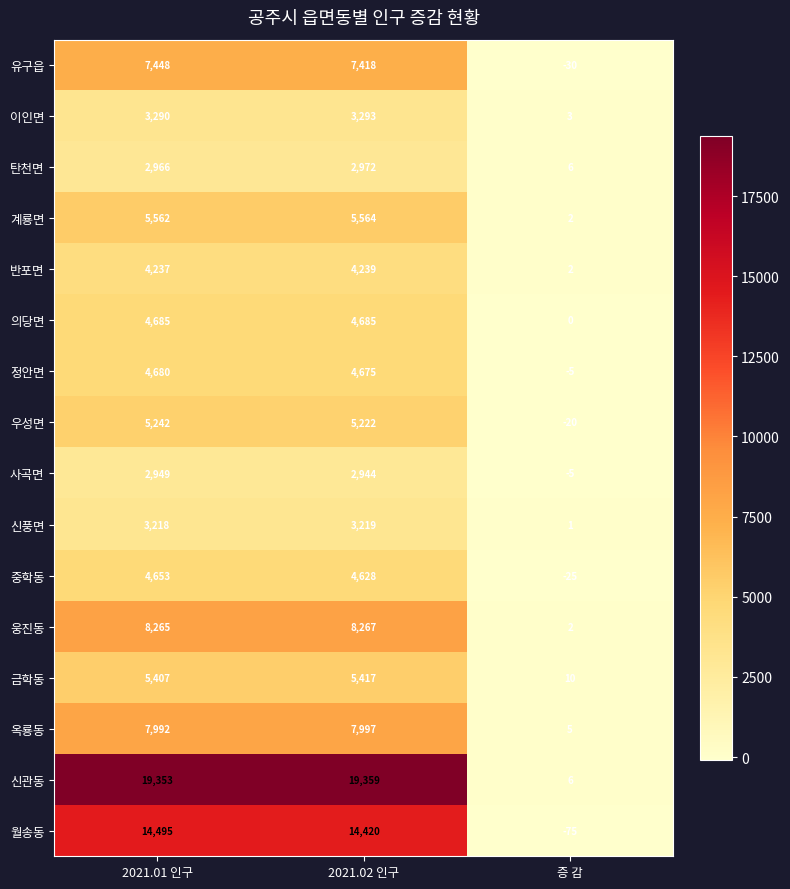

Which category has the lowest value in the 탄천면 series?

증 감